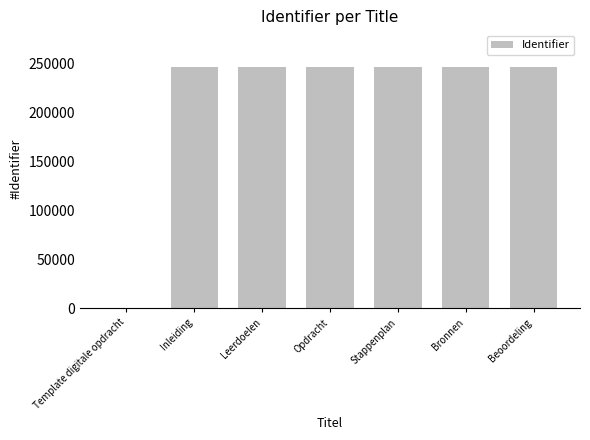

Where is the data nearest to the value 123366?

Inleiding